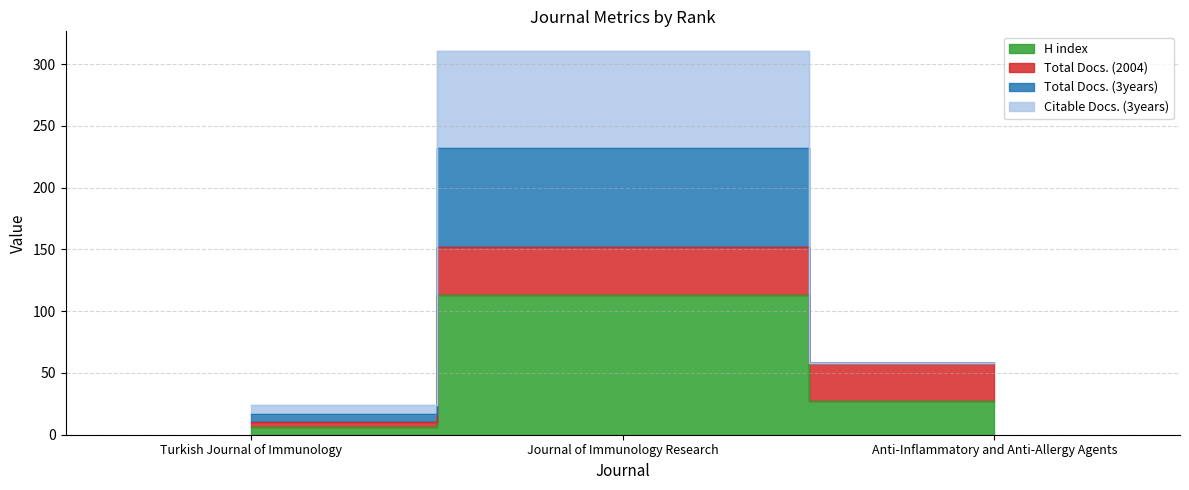

True or false: Total Docs. (3years) has a value of 90 at Anti-Inflammatory and Anti-Allergy Agents.

False